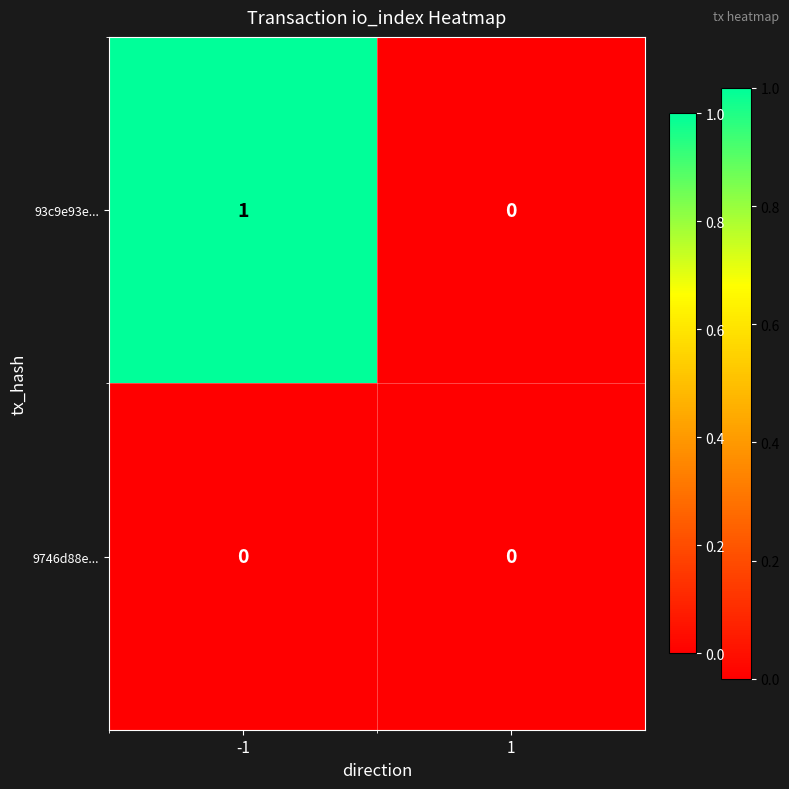

Which series has the largest range (max minus min)?

93c9e93e...